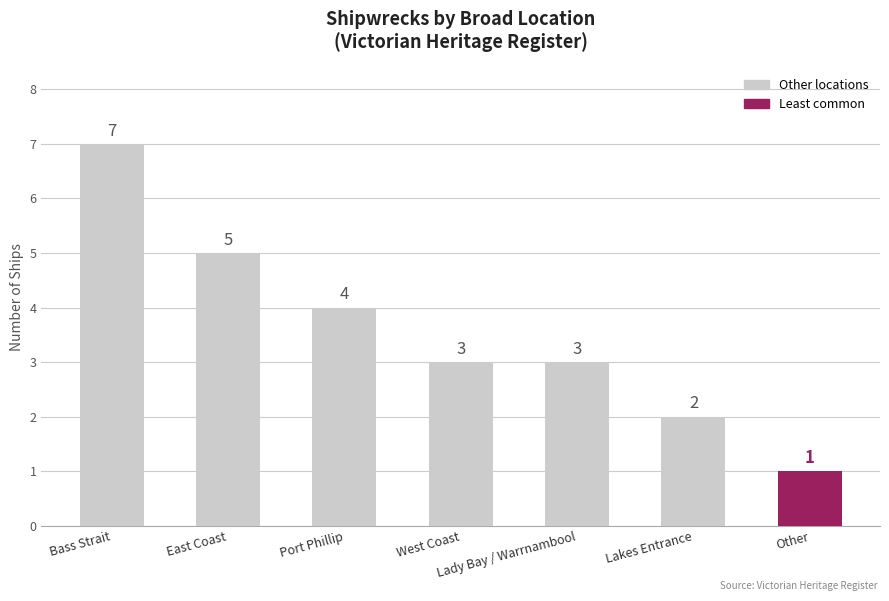

What is the maximum value shown in the chart?

7